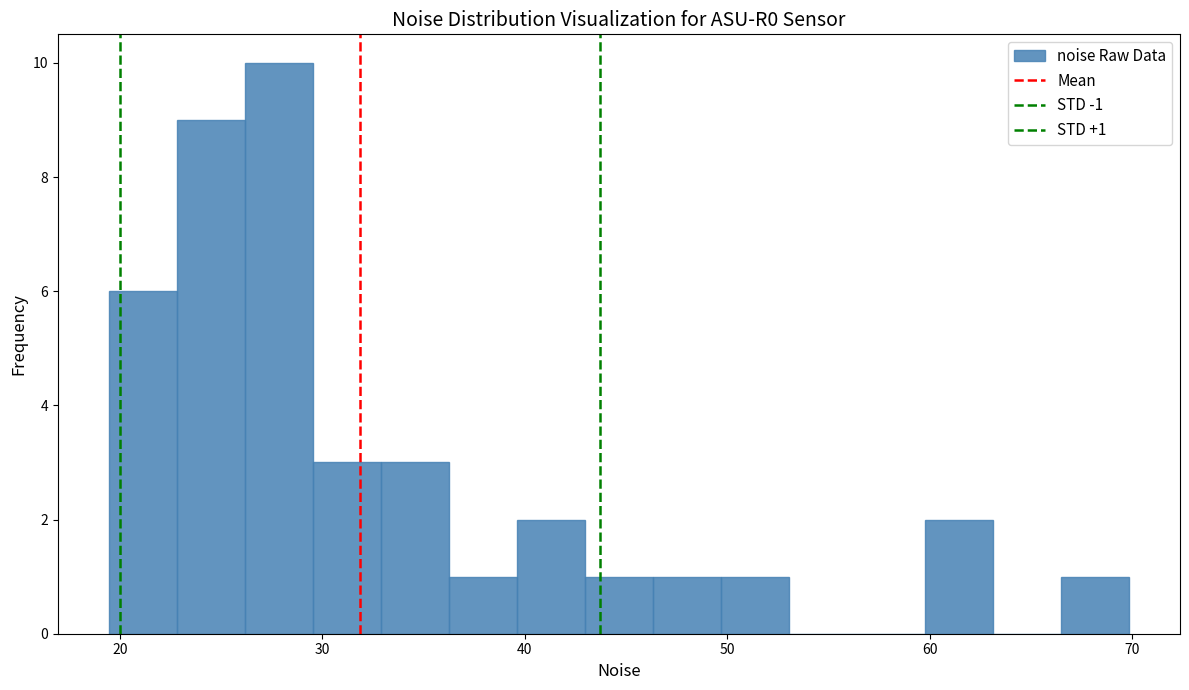

Read against the x-axis, roughly where is the centre of the tallest bar?

28